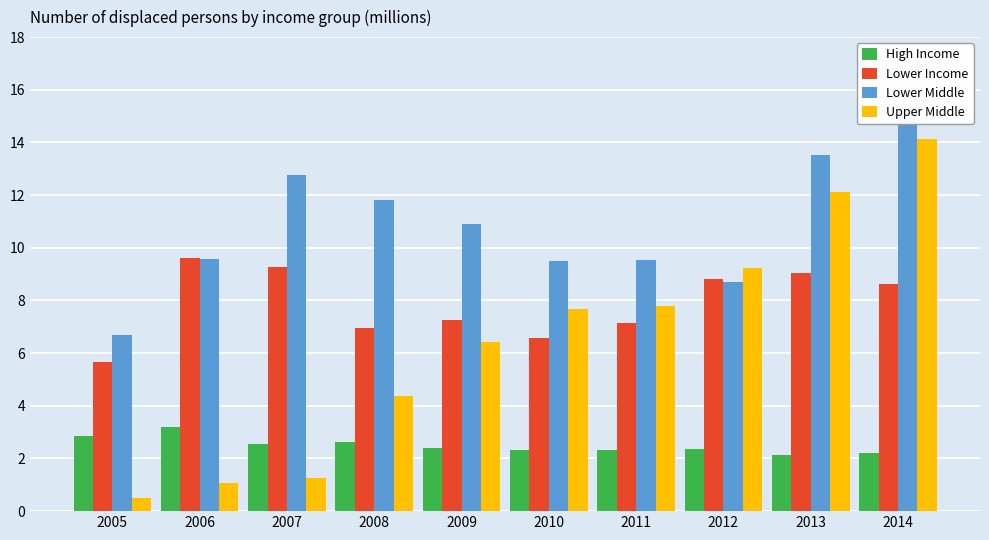

What is the maximum value for Lower Middle?

15.3